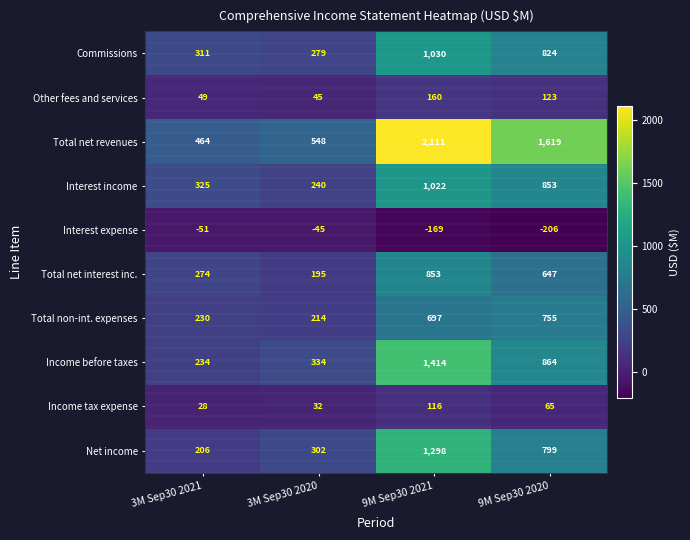

Rank the series at 9M Sep30 2021 from highest to lowest value.

Total net revenues, Income before taxes, Net income, Commissions, Interest income, Total net interest inc., Total non-int. expenses, Other fees and services, Income tax expense, Interest expense